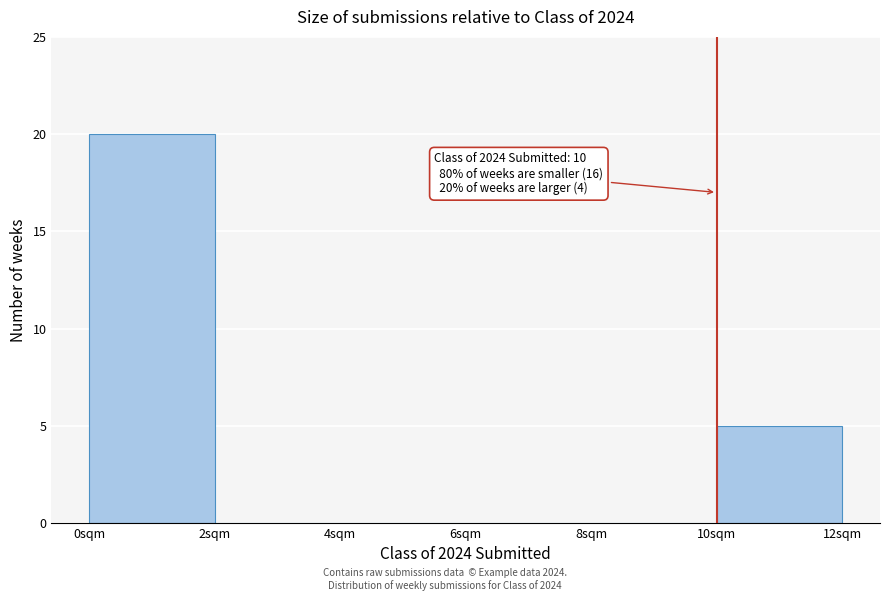

Which range on the x-axis has the tallest bar?

0 to 2